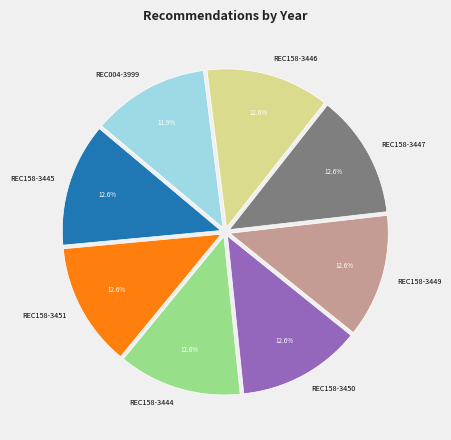

Which slice is the smallest?

REC004-3999